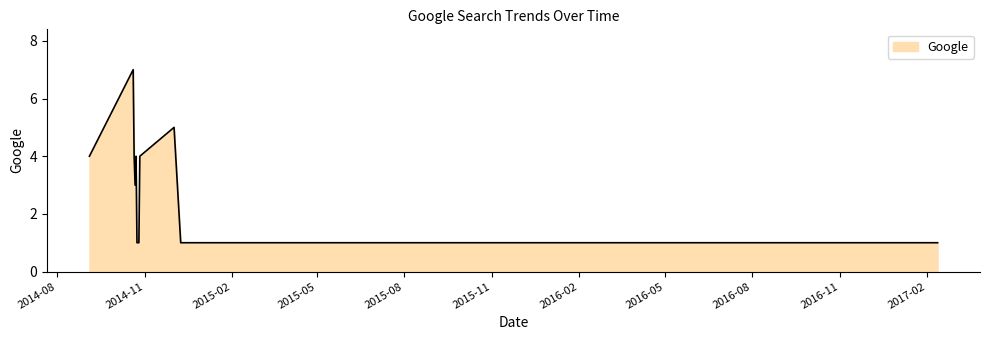

Reading left to right, transcribe all the data shown in this chart.

4	7	4	3	4	1	1	4	5	1	1	1